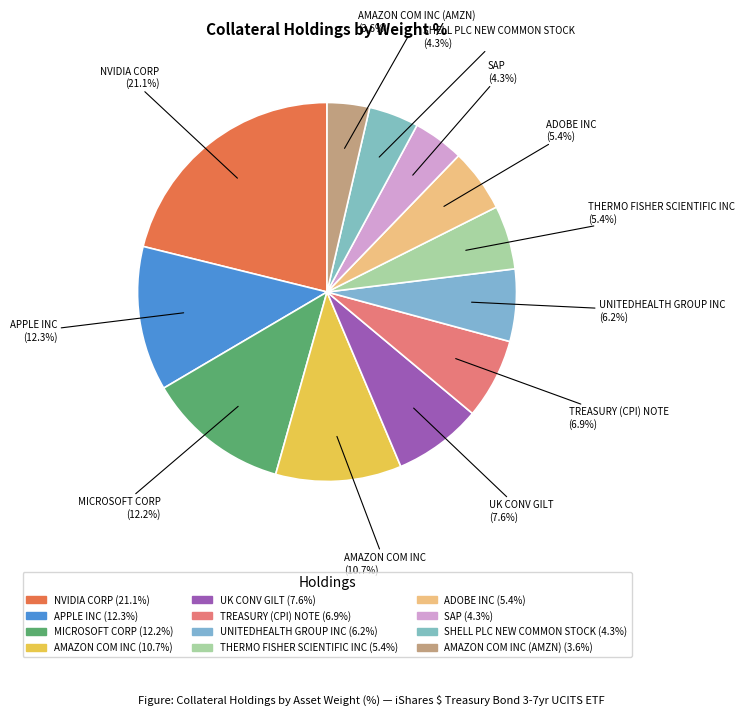

Which slice is the largest?

NVIDIA CORP